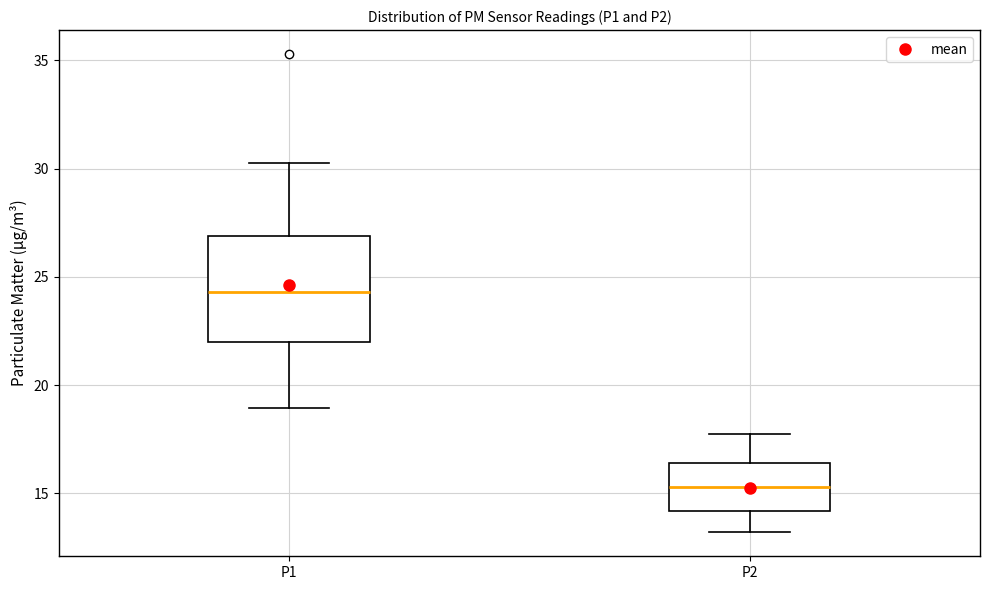

Where does the upper whisker of the box for P1 end on the y-axis? The values are not printed on the chart, so give them approximately, as read against the axis.

30.5